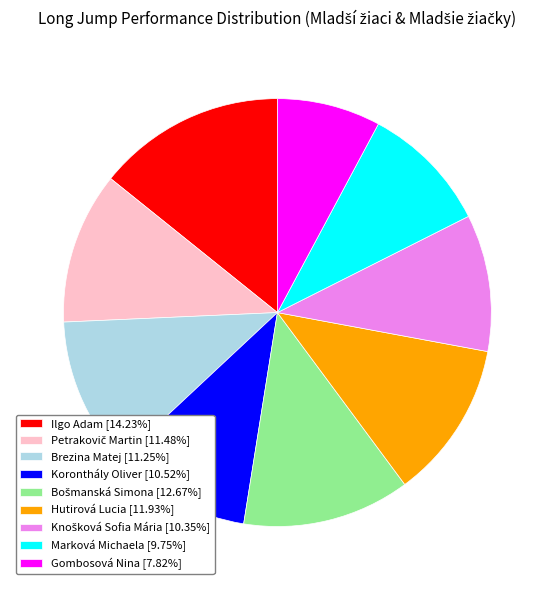

How many slices are in this pie chart?

9